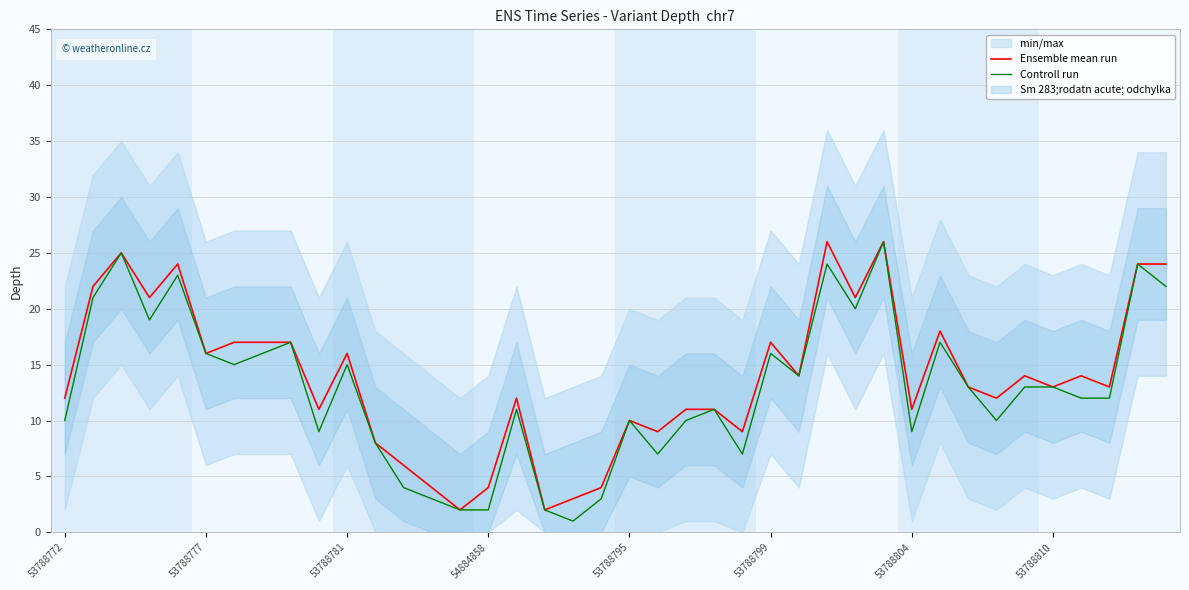

What is the highest value of the Controll run series?

26